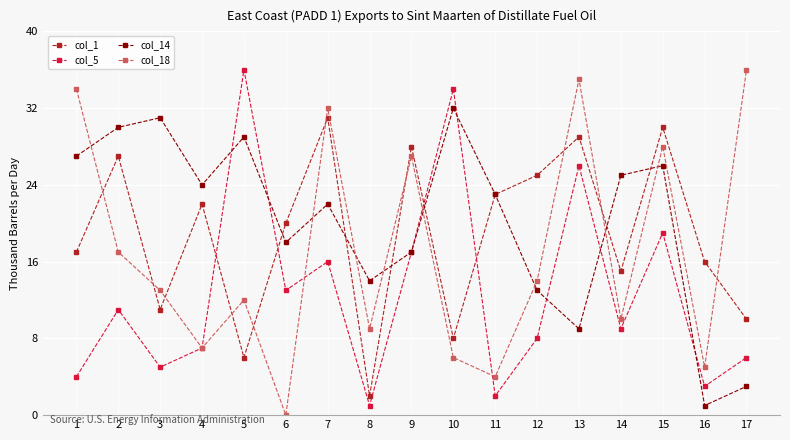

How many data points in col_5 are less than 9?

8